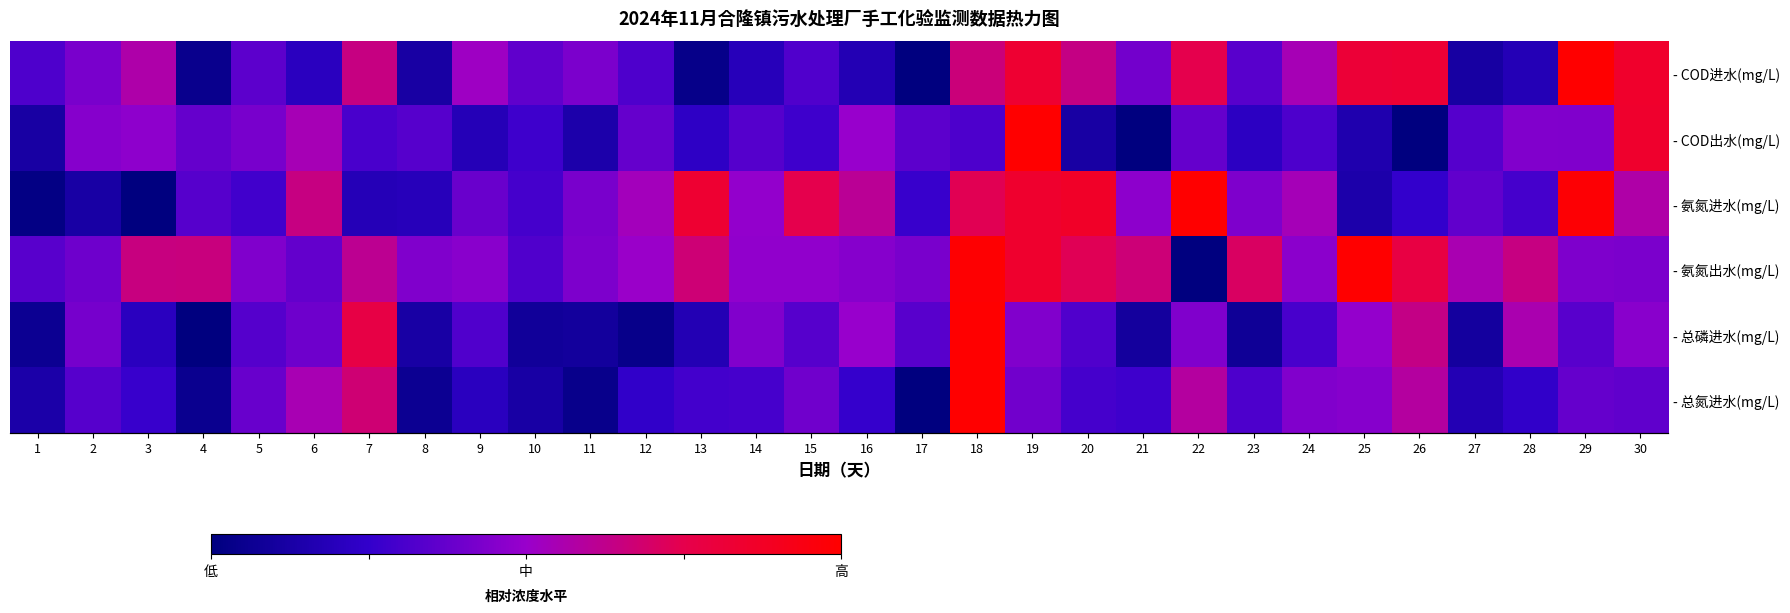

True or false: - COD进水(mg/L) has a value of 0.3 at 23.

True